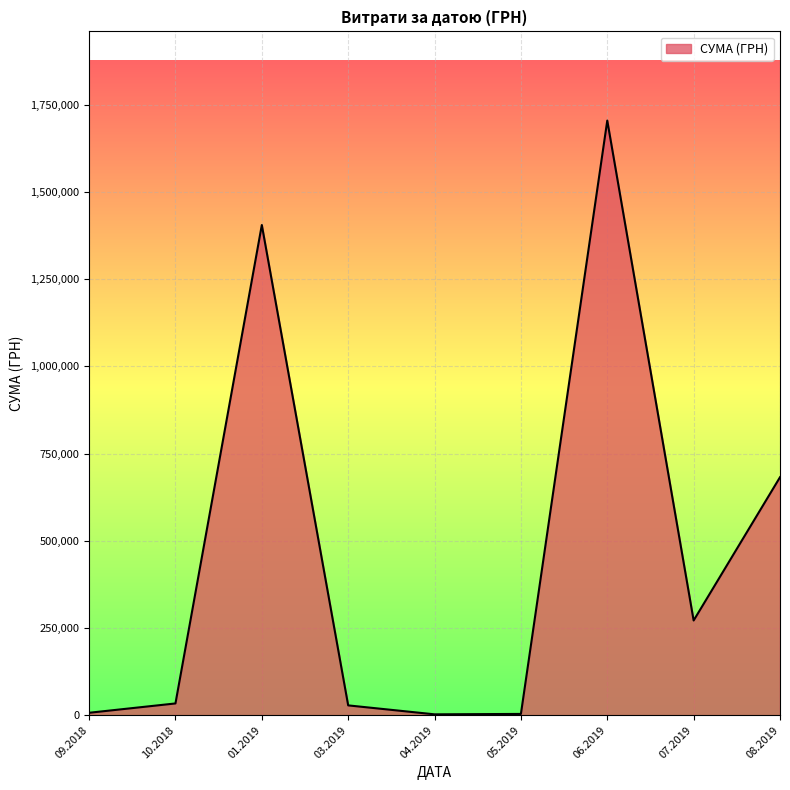

Between 01.2019 and 08.2019, which is larger?

01.2019